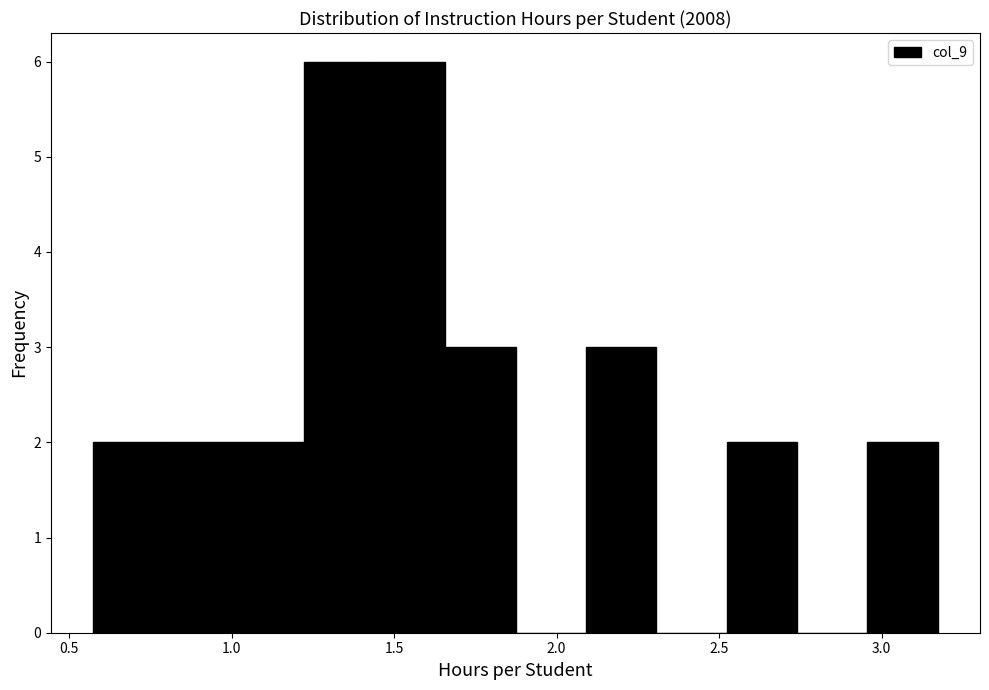

What is the height of the bar covering 2.10 to 2.30 on the x-axis? Neither the bar edges nor the heights are printed on the chart, so give them approximately, as read against the axes.

3